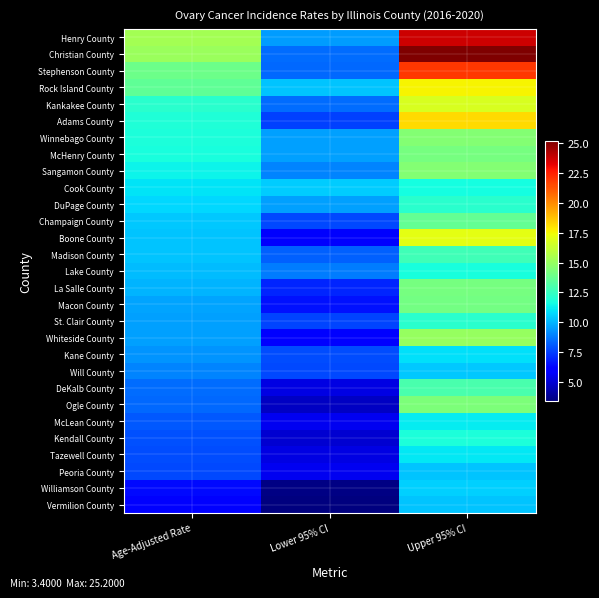

How many distinct data groups are displayed?

29